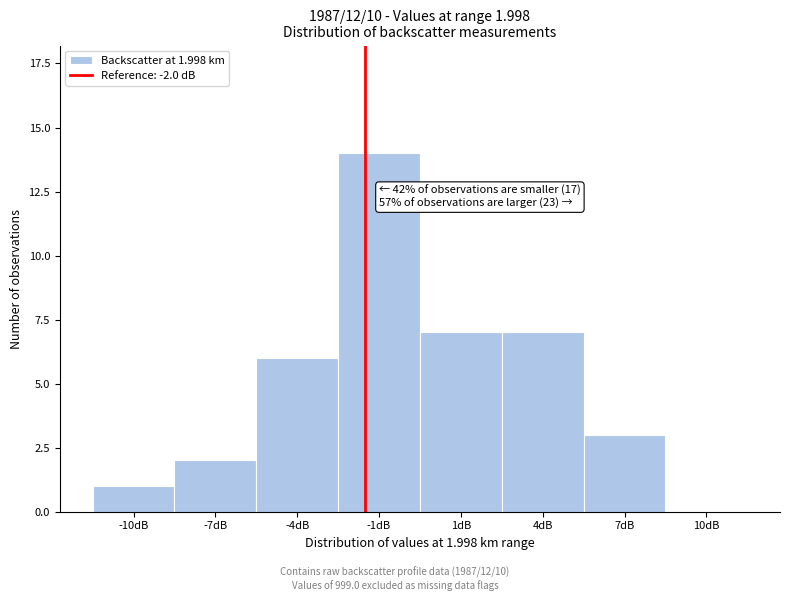

Reading left to right, transcribe all the data shown in this chart.

-10dB=1	-7dB=2	-4dB=6	-1dB=14	1dB=7	4dB=7	7dB=3	10dB=0